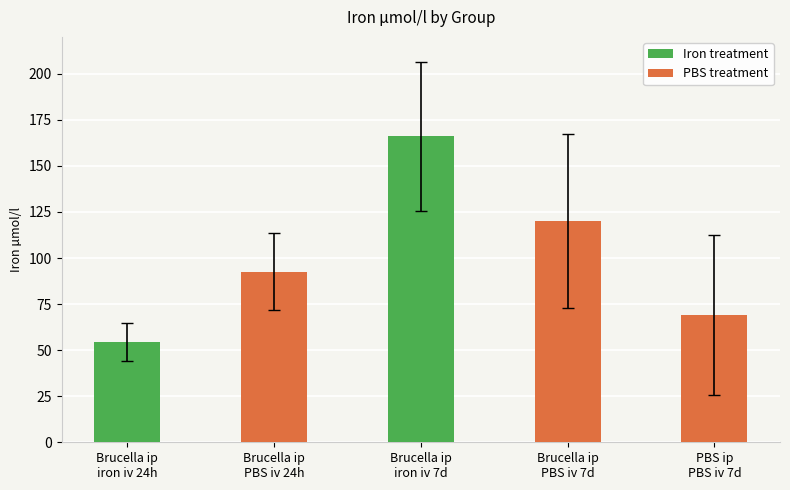

Reading left to right, what are all the values shown in this chart?

Brucella ip
iron iv 24h=54.5	Brucella ip
PBS iv 24h=92.6	Brucella ip
iron iv 7d=166.1	Brucella ip
PBS iv 7d=120.2	PBS ip
PBS iv 7d=69.2